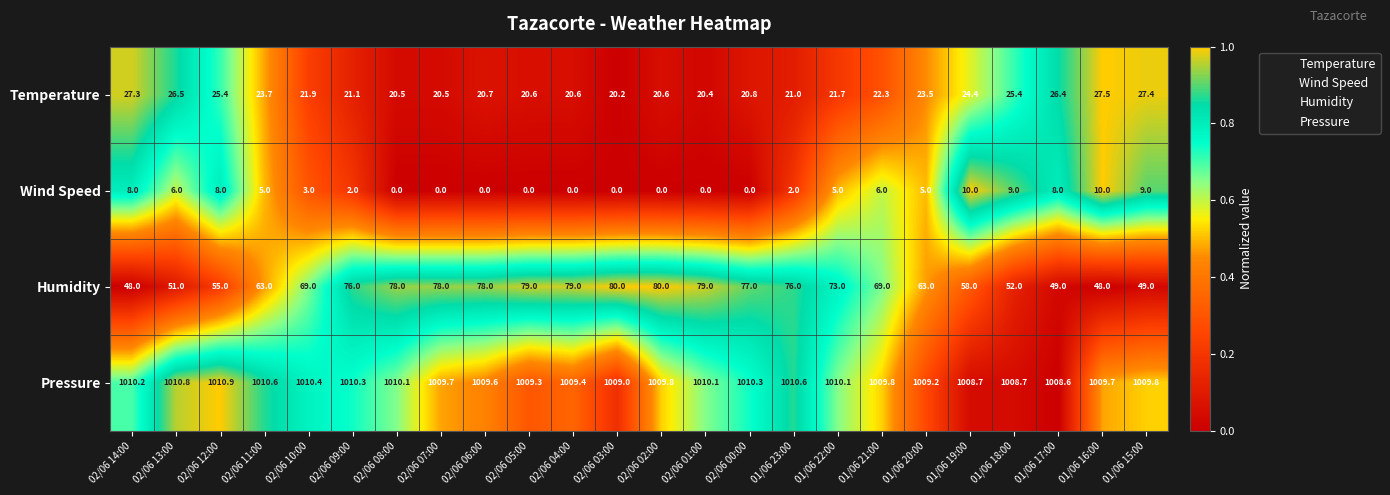

At which category does the chart reach its peak across all series?

02/06 12:00